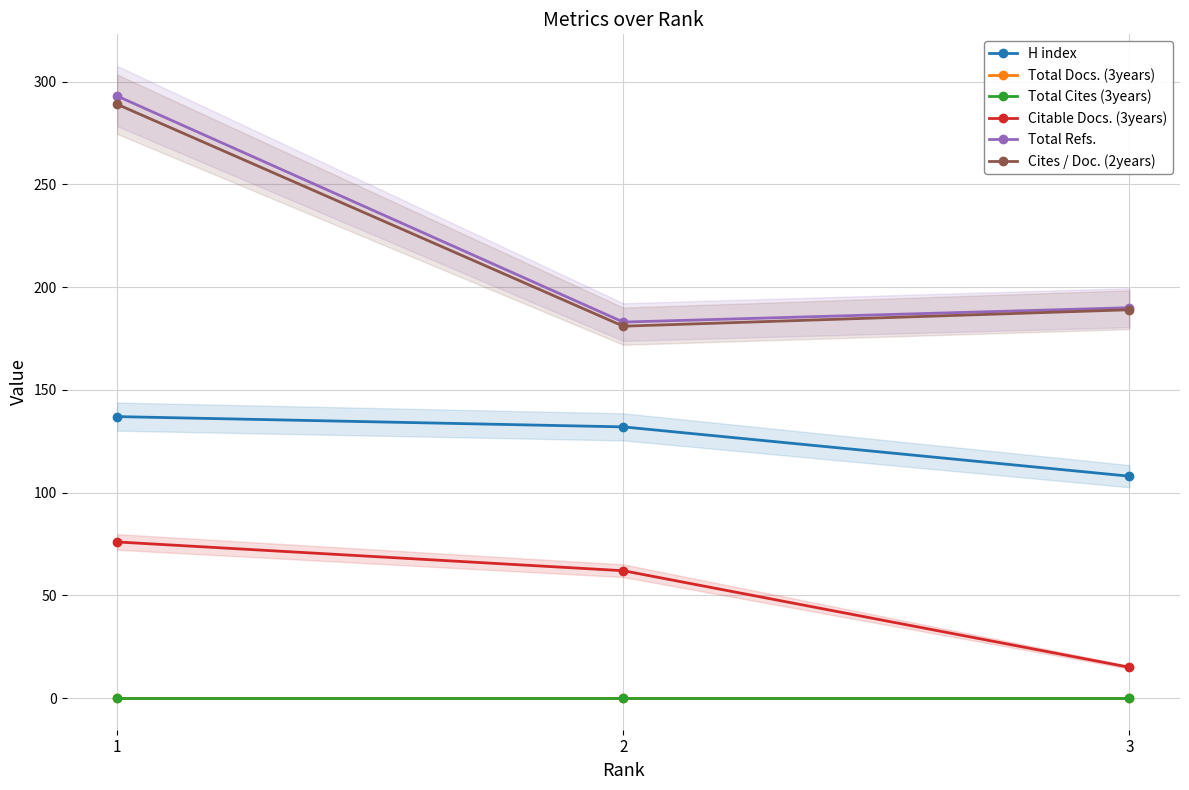

Reading left to right, transcribe all the data shown in this chart.

H index: 1=137	2=132	3=108
Total Docs. (3years): 1=0	2=0	3=0
Total Cites (3years): 1=0	2=0	3=0
Citable Docs. (3years): 1=76	2=62	3=15
Total Refs.: 1=293	2=183	3=190
Cites / Doc. (2years): 1=289	2=181	3=189